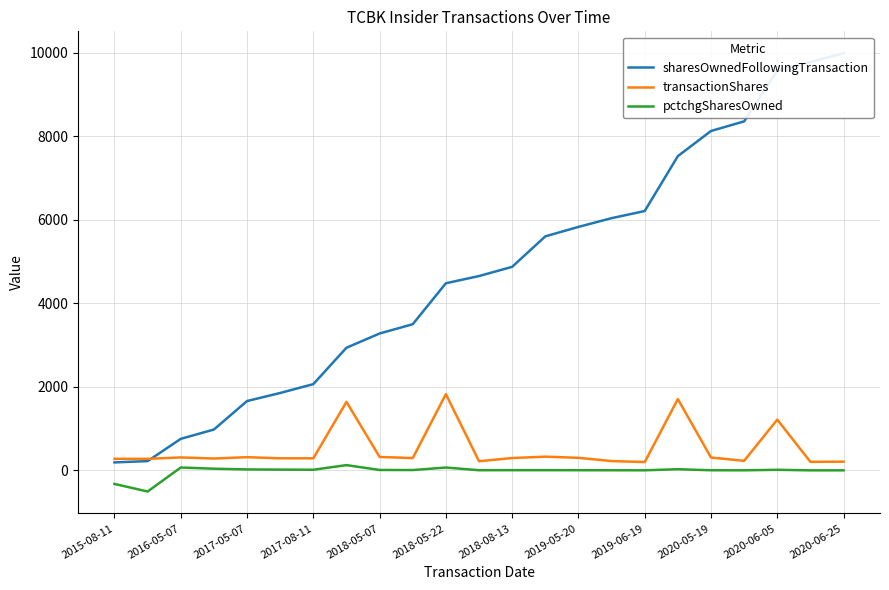

True or false: sharesOwnedFollowingTransaction has a value of 250 at 2015-08-11.

False